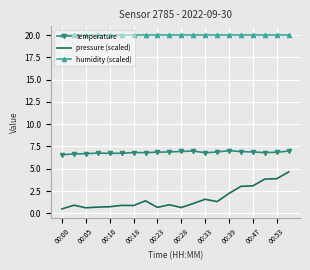

What is the smallest value displayed?

0.5